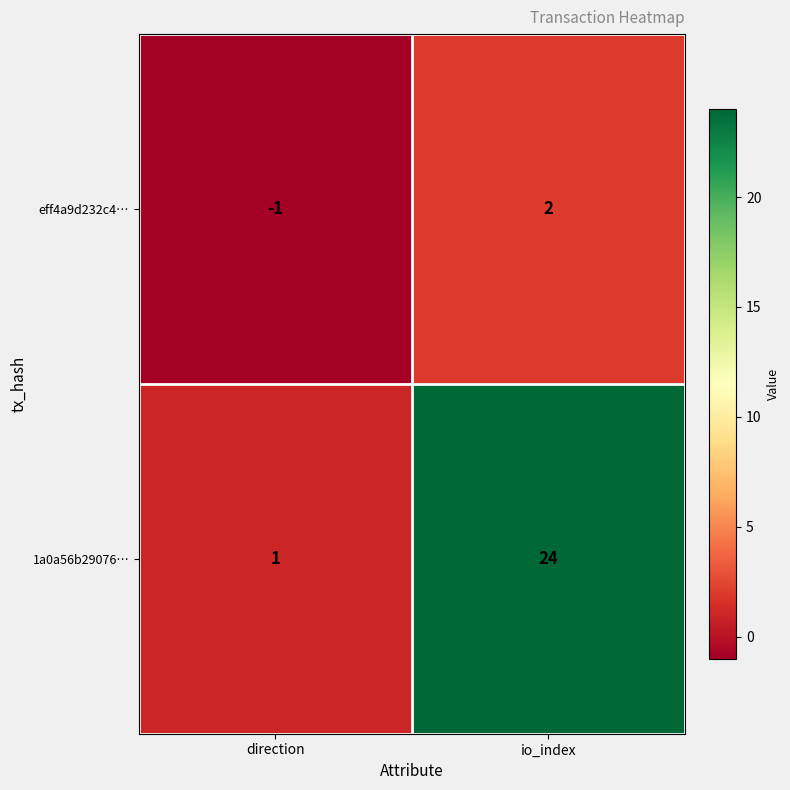

What is the difference between the 1a0a56b29076… values at io_index and direction?

23